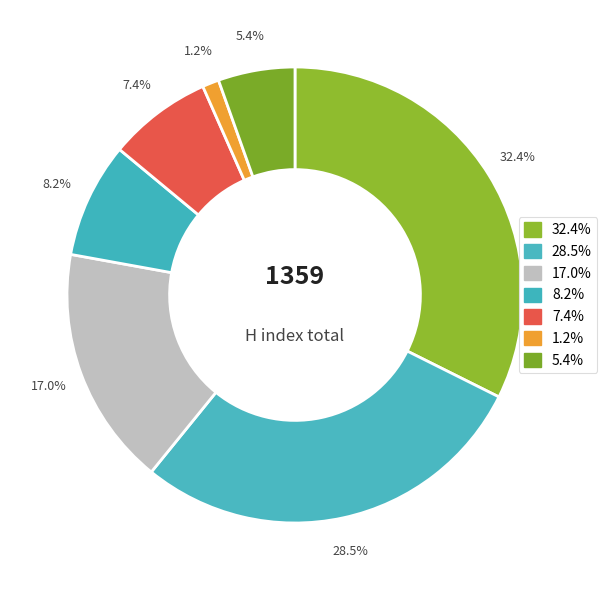

How many segments does this pie chart have?

7